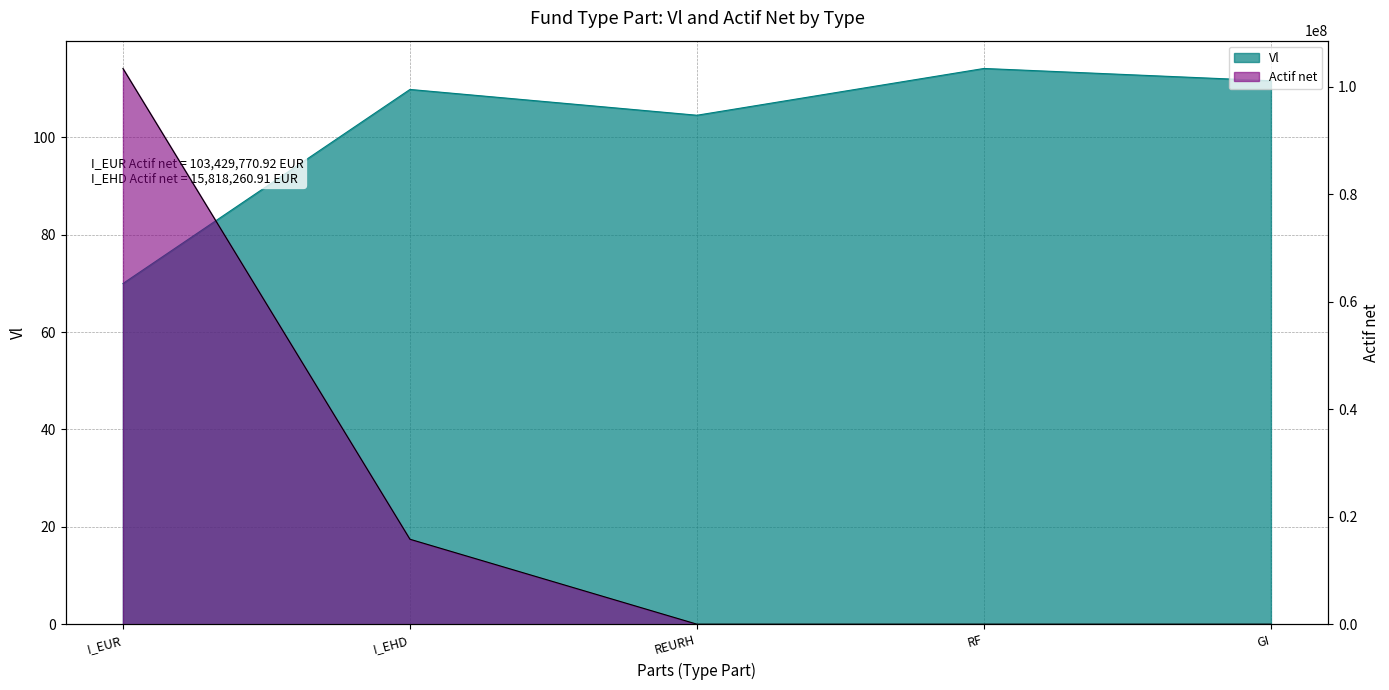

What is the approximate value of Vl at I_EUR?

70.0